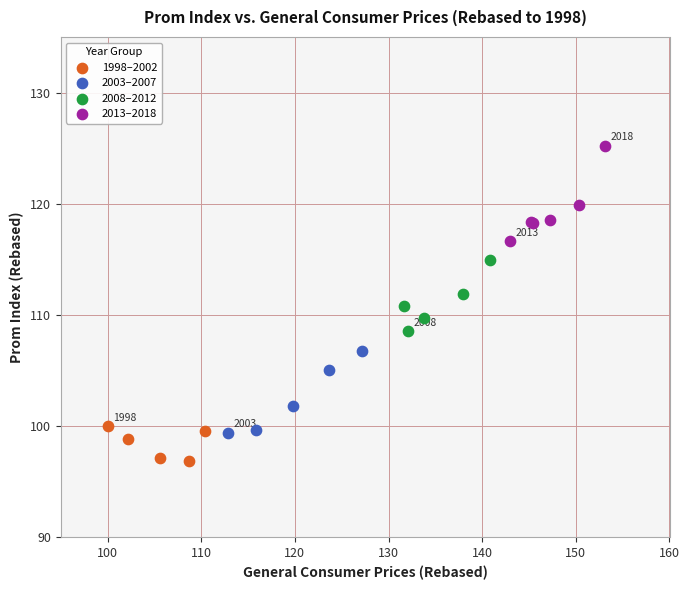

What are all the series names shown in the legend?

1998–2002, 2003–2007, 2008–2012, 2013–2018